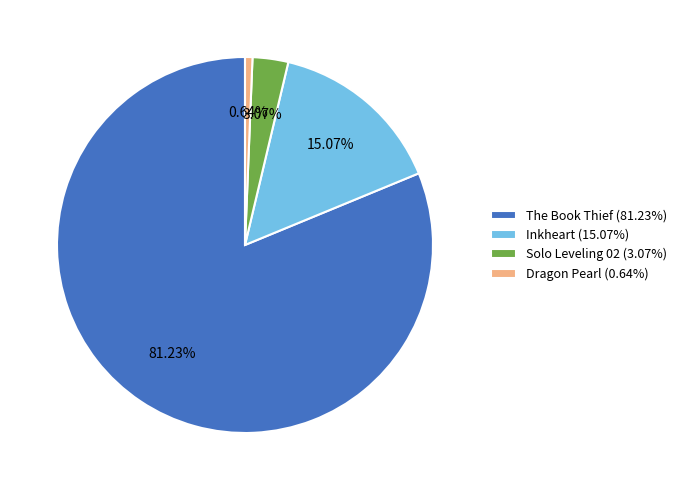

How much of the chart is everything except Solo Leveling 02?

96.9%